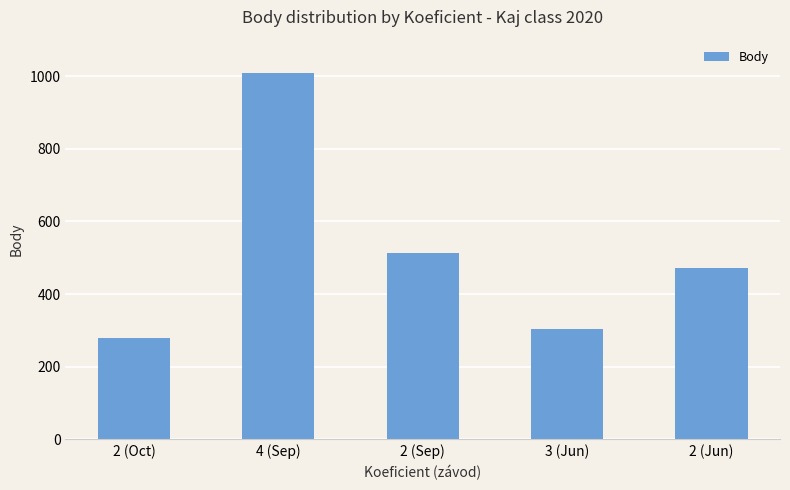

Rank the categories by value from highest to lowest.

4 (Sep), 2 (Sep), 2 (Jun), 3 (Jun), 2 (Oct)